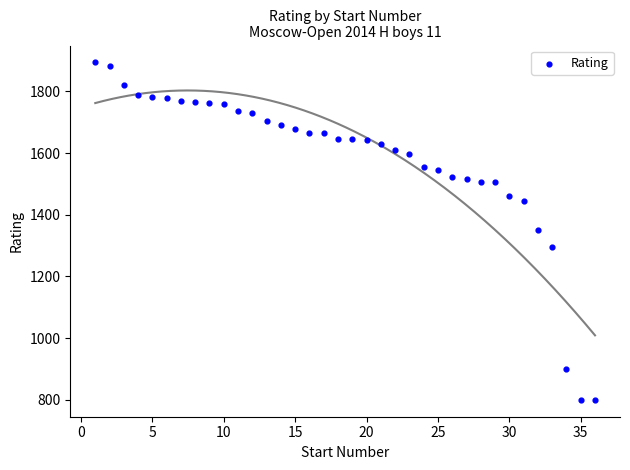

What is the range of X values (max minus min)?

35